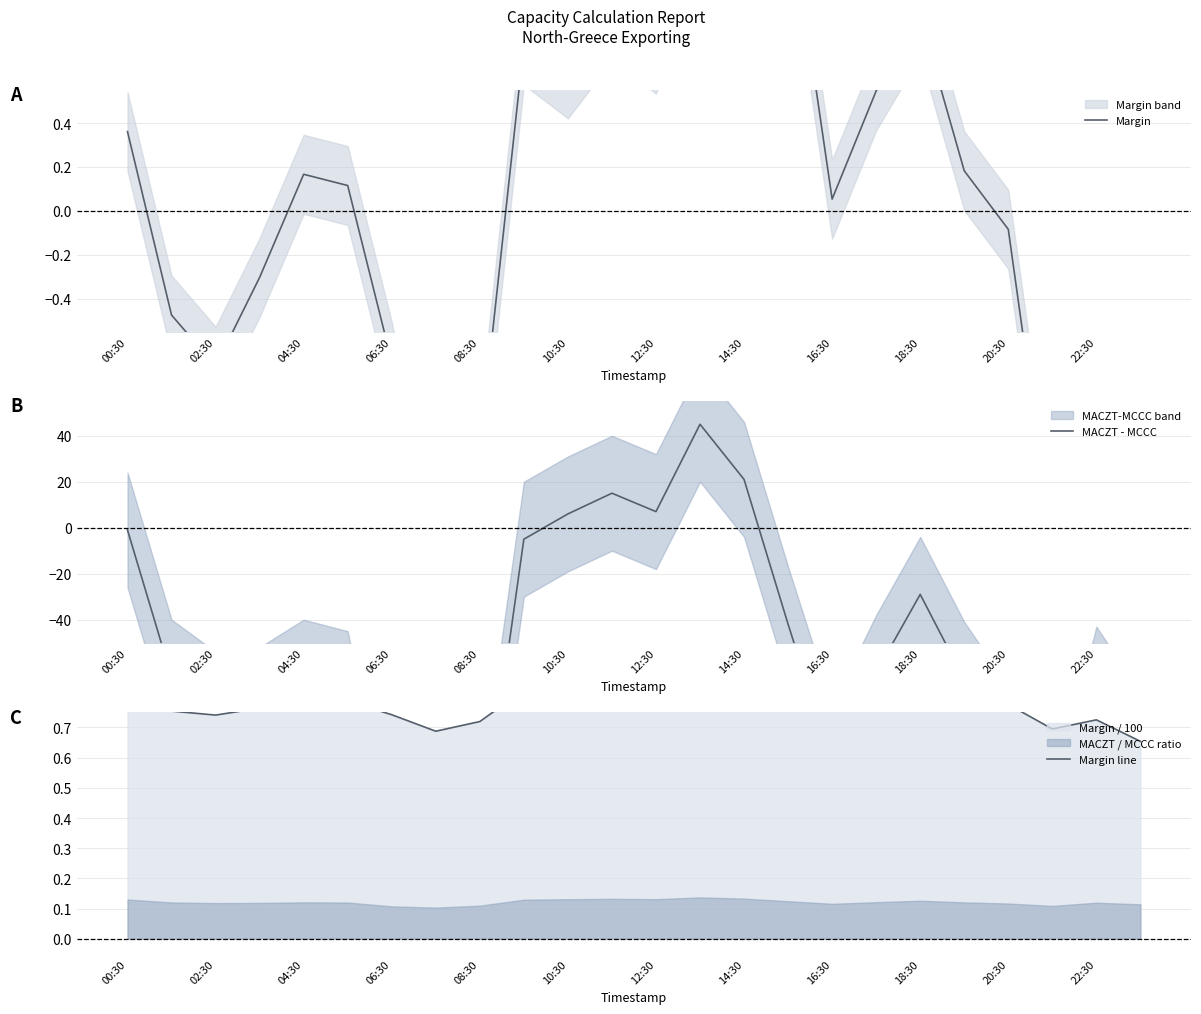

What is the spread (max minus min) of values at 18:30?

29.9